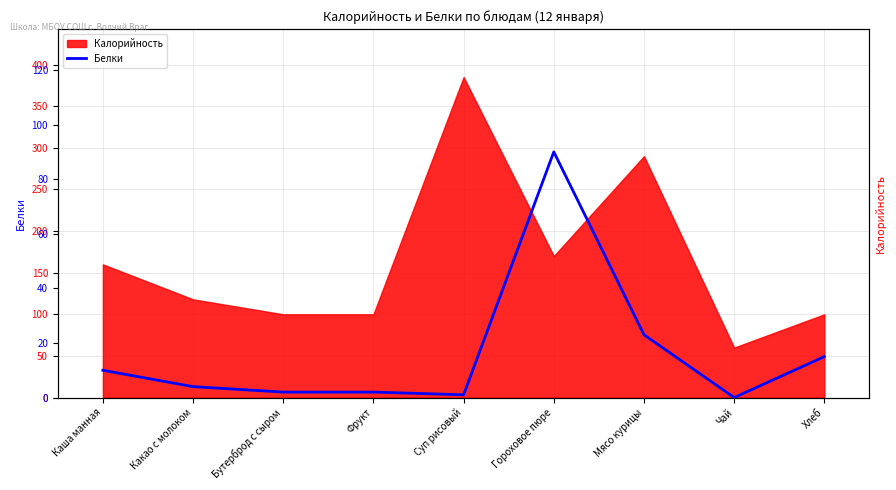

What position from the right is Мясо курицы?

3